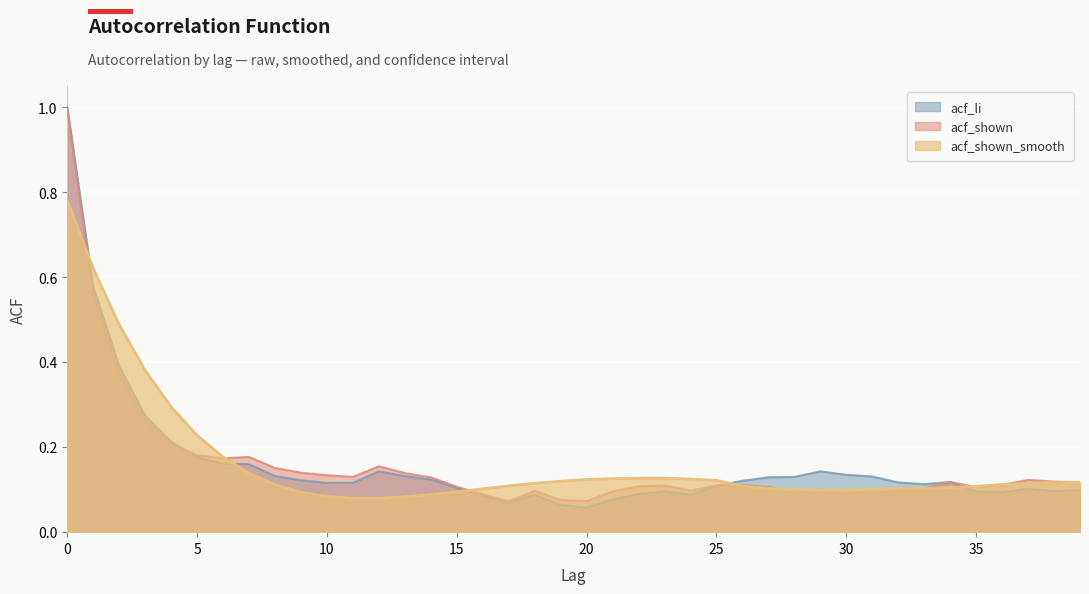

Which series has the widest spread of values?

acf_li